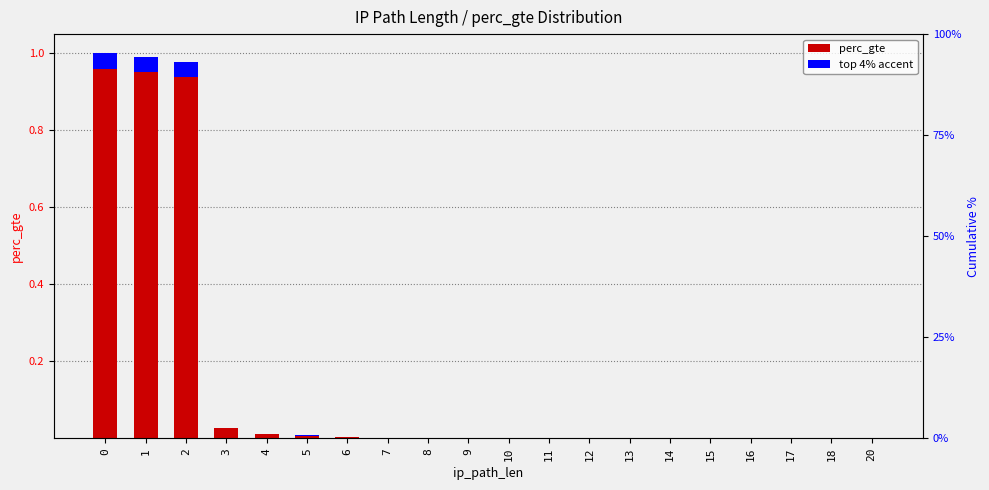

Reading left to right, list all the values displayed in this chart.

0=1.0	1=1.0	2=1.0	3=0.0	4=0.0	5=0.0	6=0.0	7=0.0	8=0.0	9=0.0	10=0.0	11=0.0	12=0.0	13=0.0	14=0.0	15=0.0	16=0.0	17=0.0	18=0.0	20=0.0